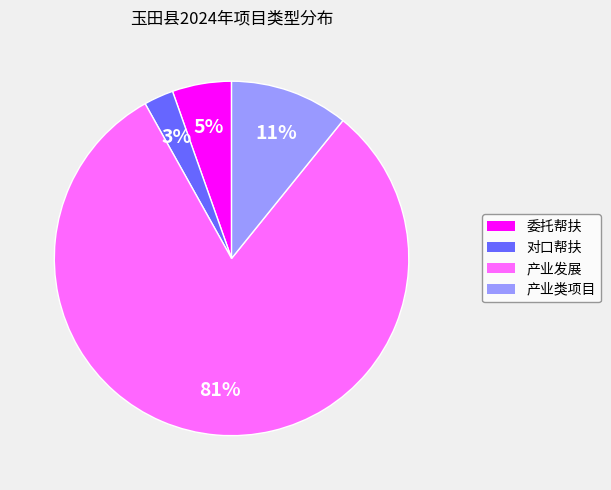

Which category has the biggest portion of the pie?

产业发展